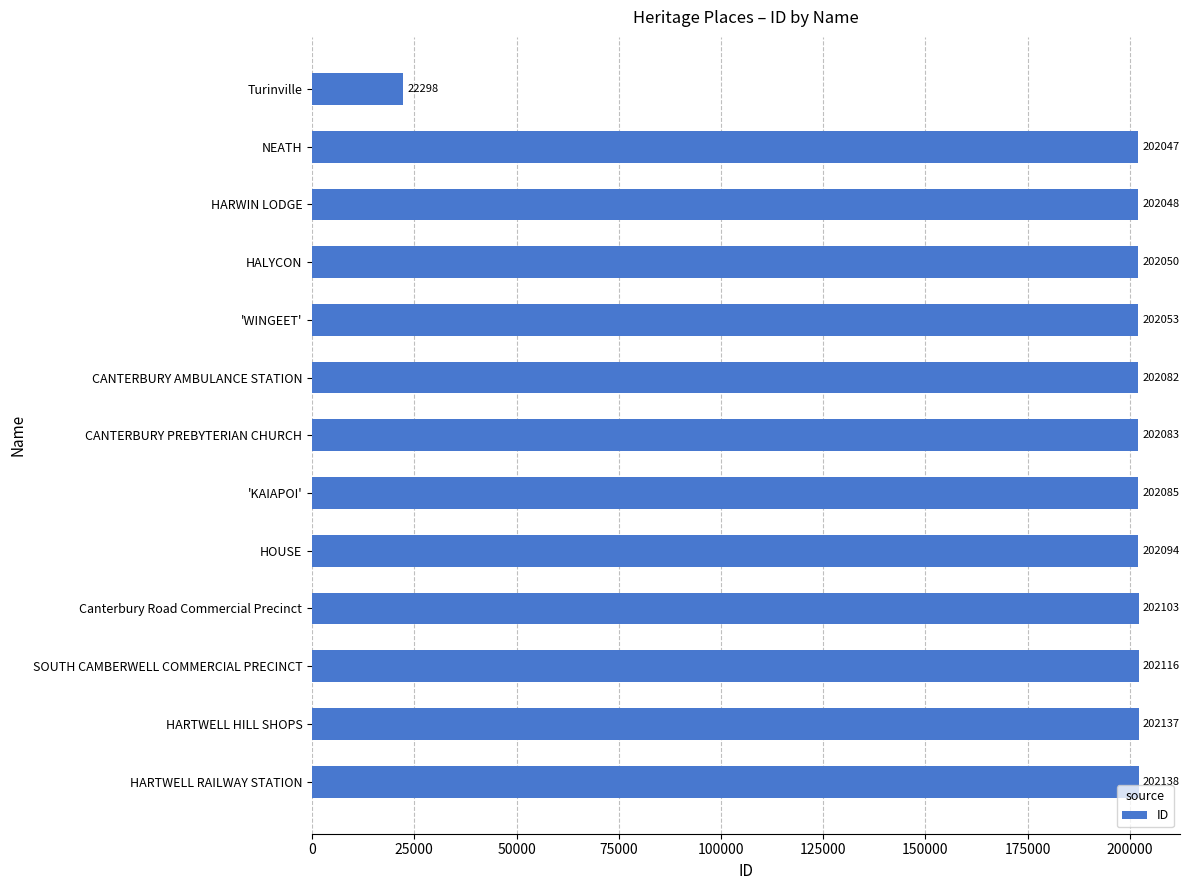

List the labels in order of value, smallest first.

Turinville, NEATH, HARWIN LODGE, HALYCON, 'WINGEET', CANTERBURY AMBULANCE STATION, CANTERBURY PREBYTERIAN CHURCH, 'KAIAPOI', HOUSE, Canterbury Road Commercial Precinct, SOUTH CAMBERWELL COMMERCIAL PRECINCT, HARTWELL HILL SHOPS, HARTWELL RAILWAY STATION